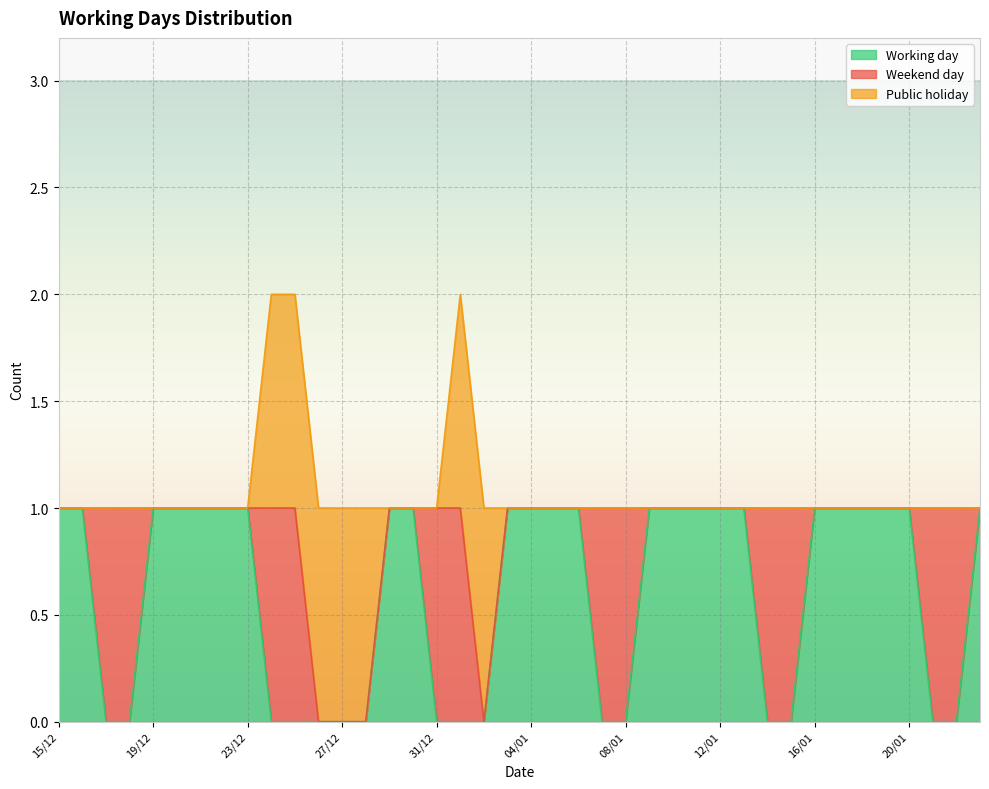

Between 23/12 and 26/12, which series saw the biggest shift?

Working day